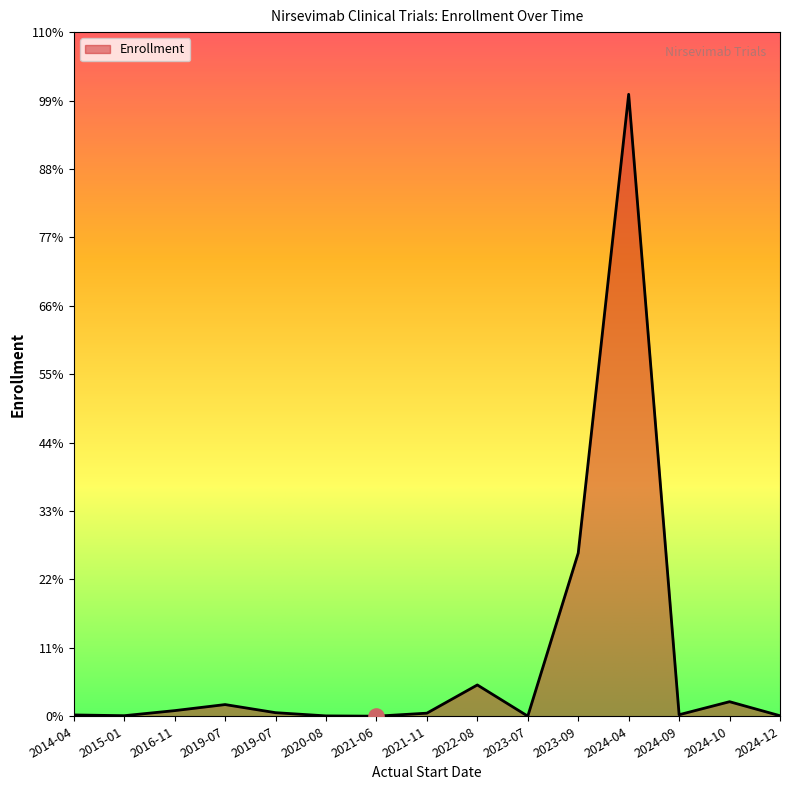

Is this an area chart (filled region under the line)?

Yes